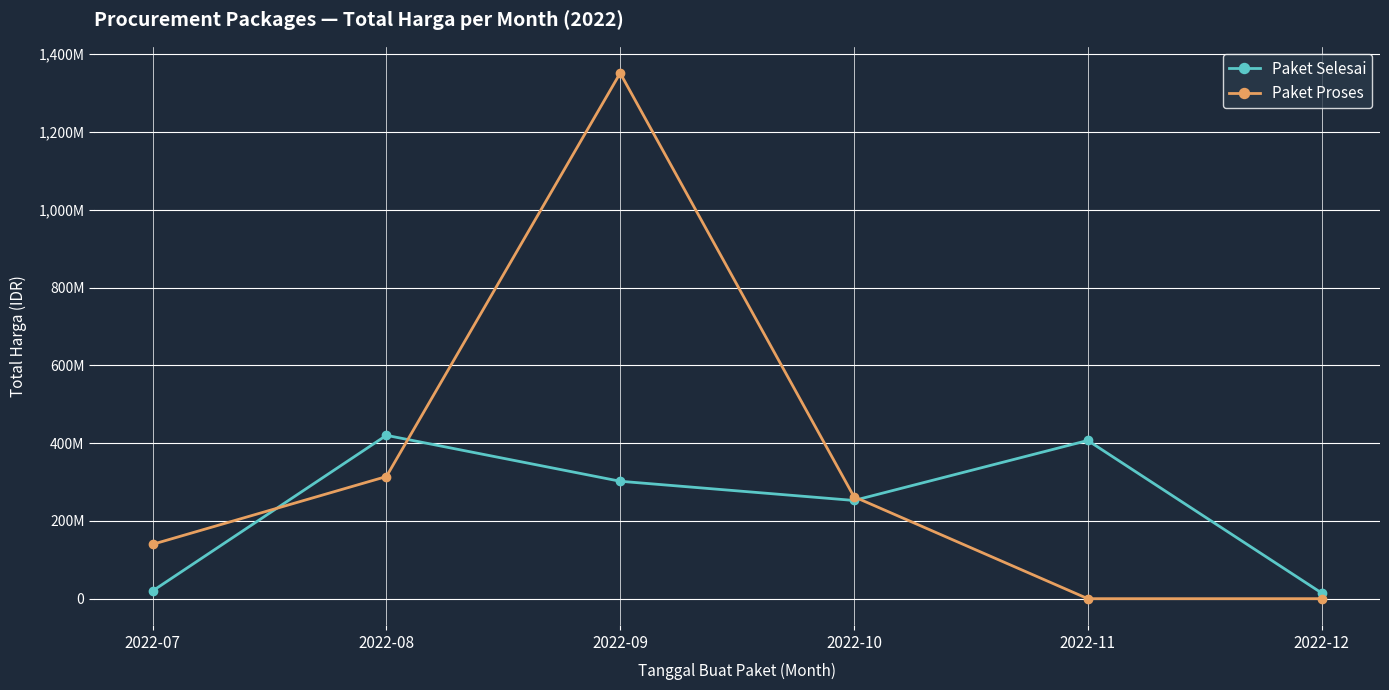

The Paket Proses series shows 2356938762 at 2022-09. True or false?

False